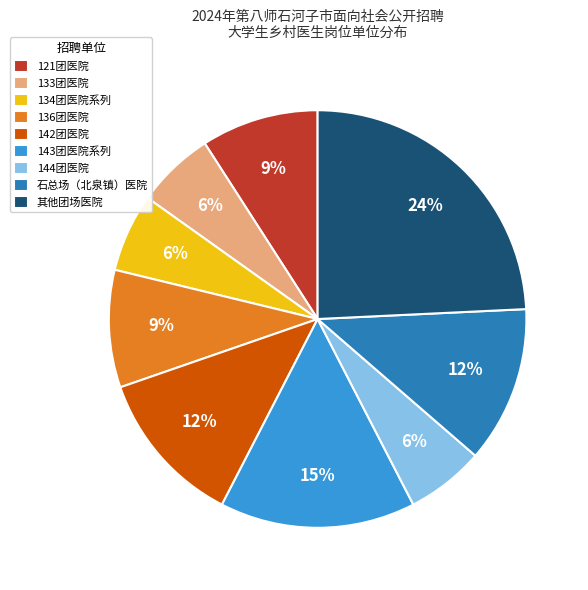

True or false: 136团医院 accounts for 9% of the total.

True